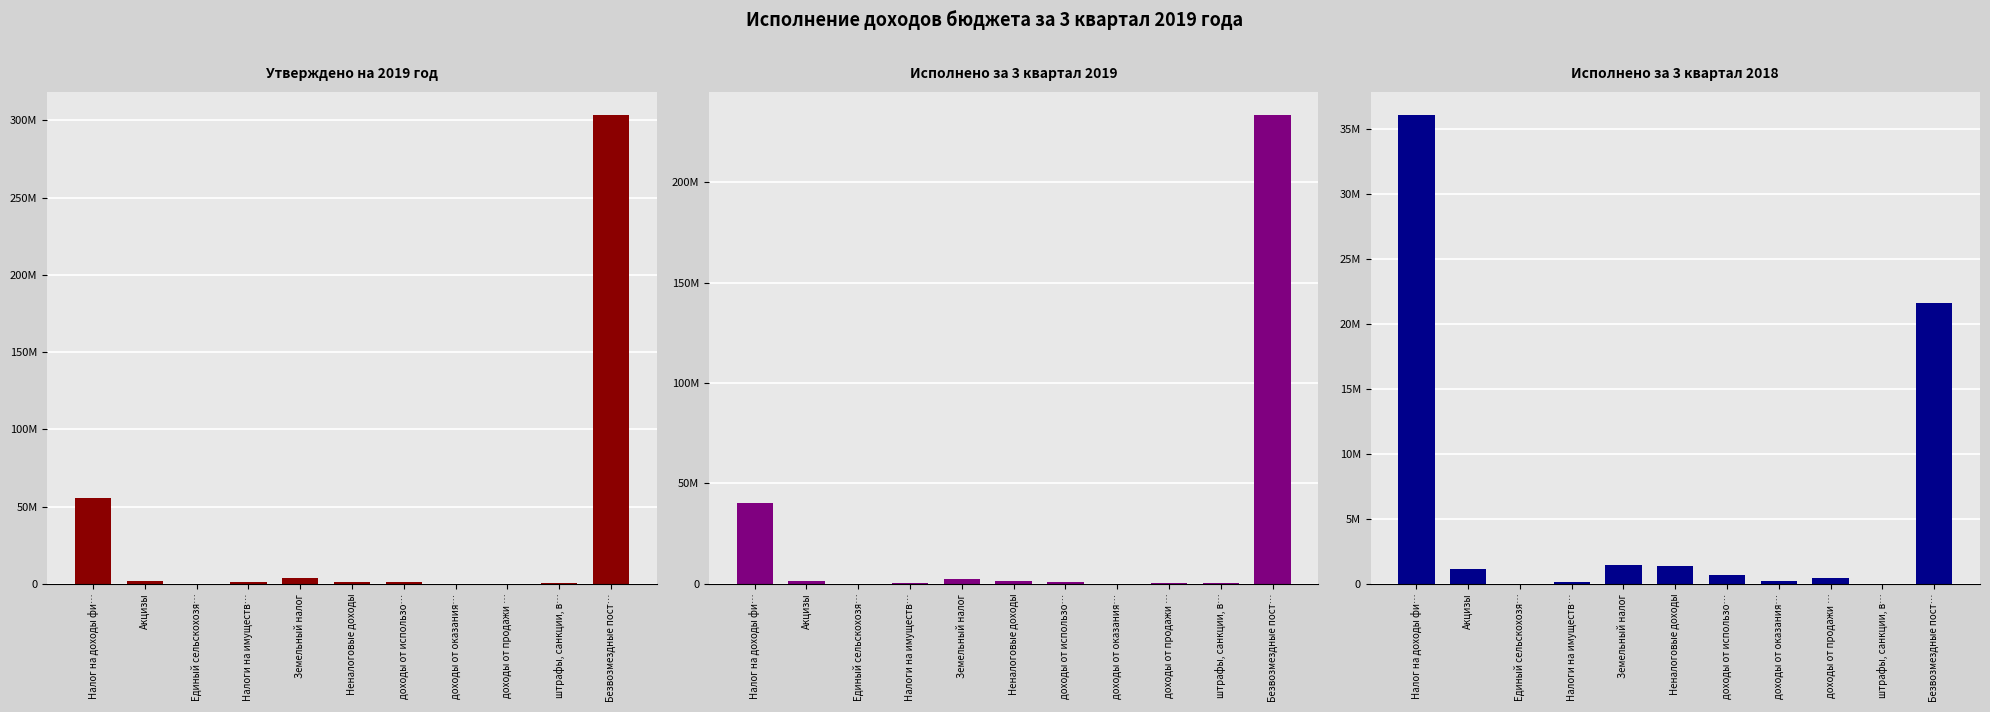

What position from the right is доходы от продажи …?

3